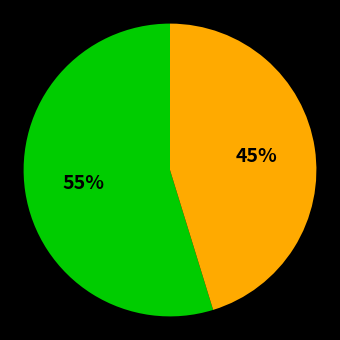

To the nearest percent, what is the difference between the largest and smallest slice percentages?

10%